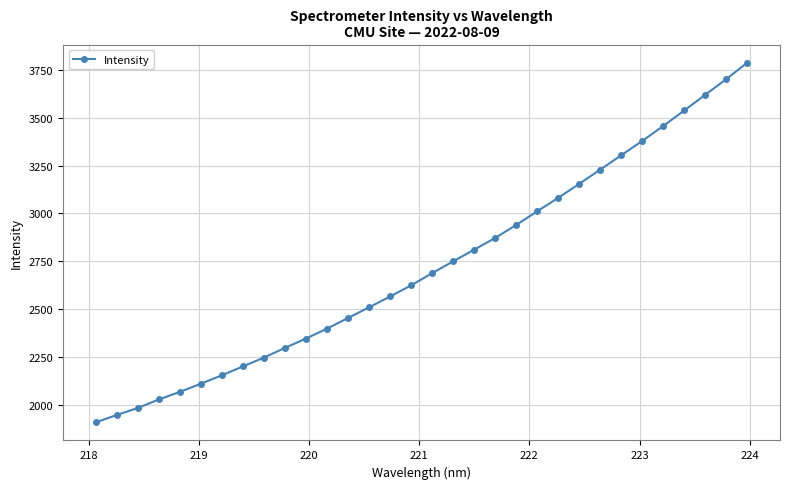

What is the sum of all values?

87163.7